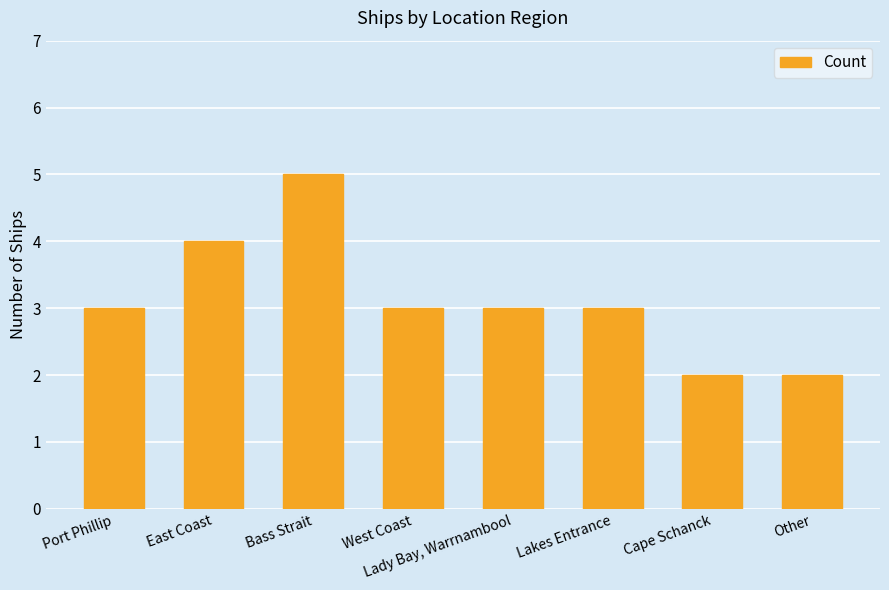

Does the chart contain any negative values?

No